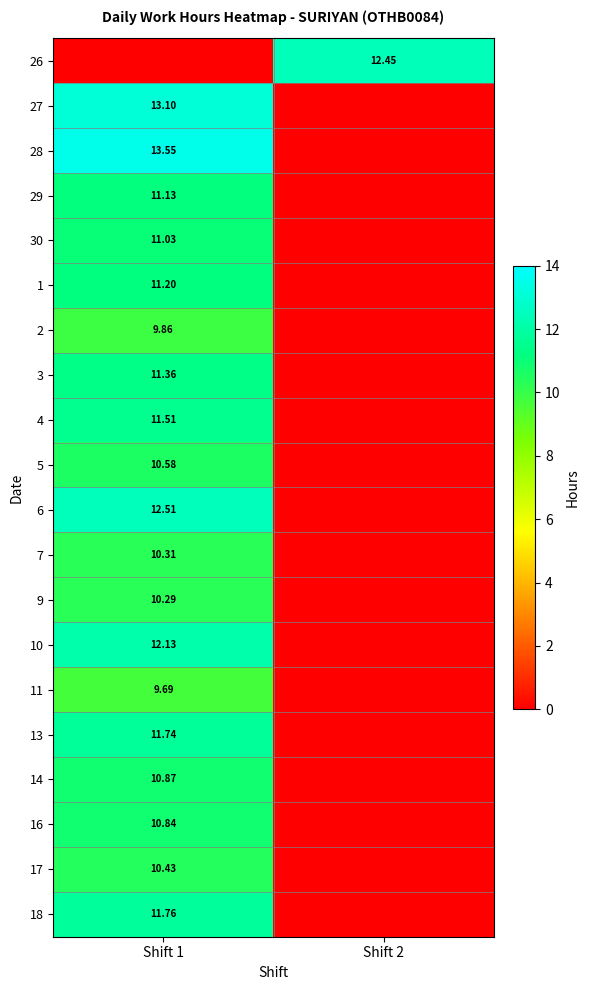

Count the number of categories in the chart.

2